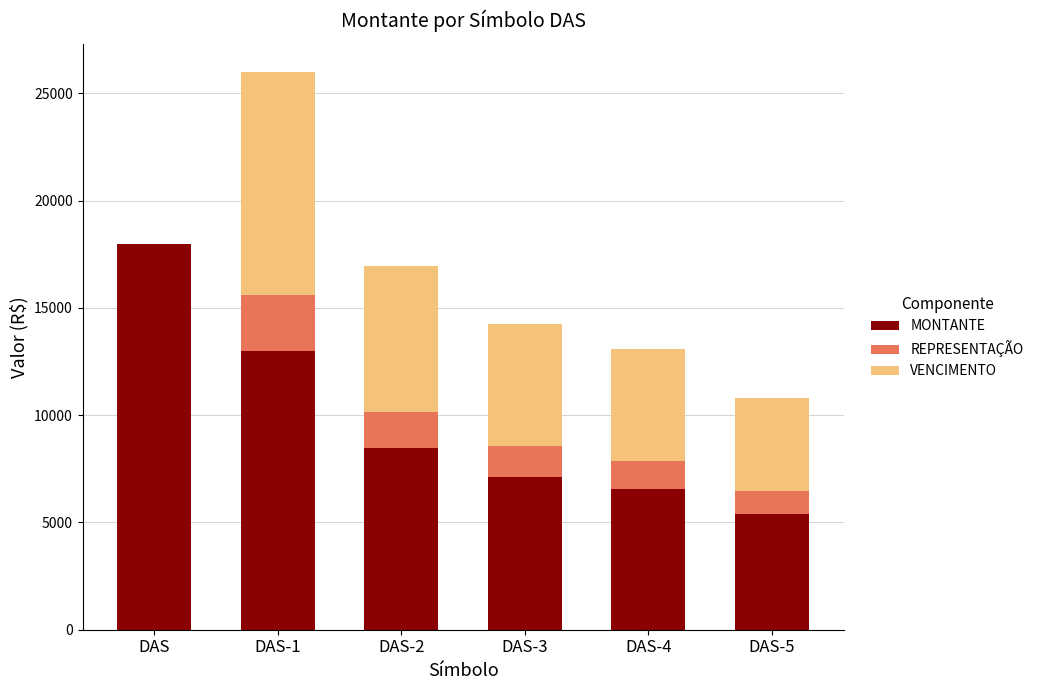

The value of MONTANTE at DAS is 5265.9. True or false?

False